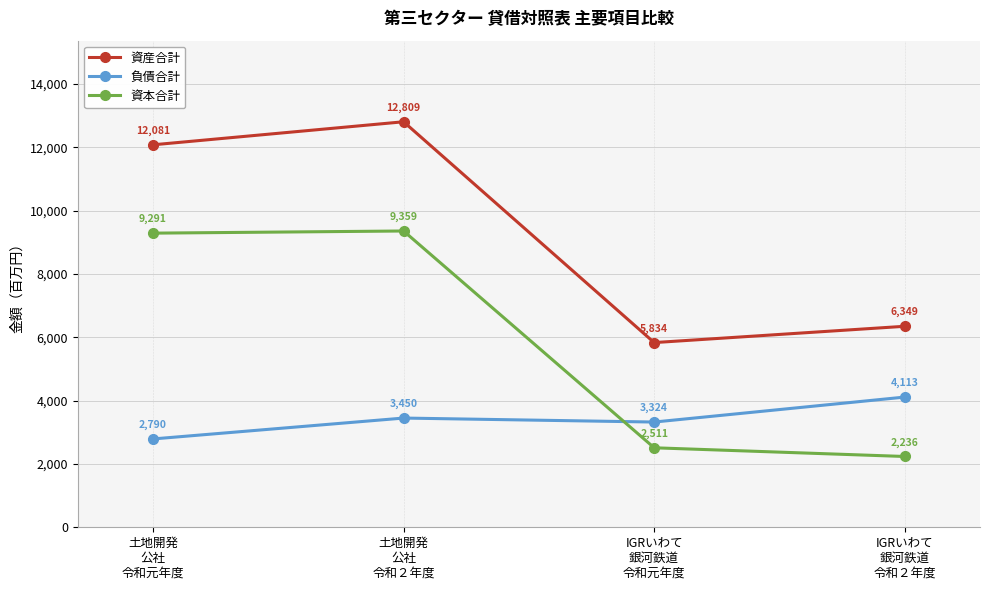

In 負債合計, how many points are higher than both neighbors (excluding endpoints)?

1